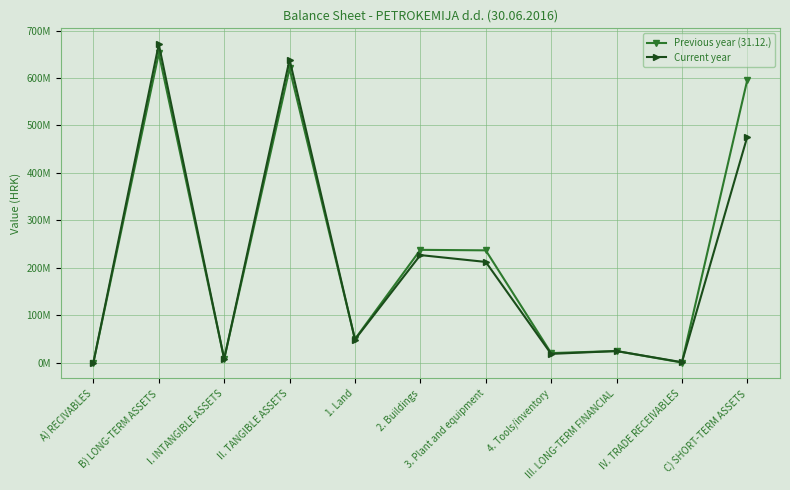

What are all the series names shown in the legend?

Previous year (31.12.), Current year